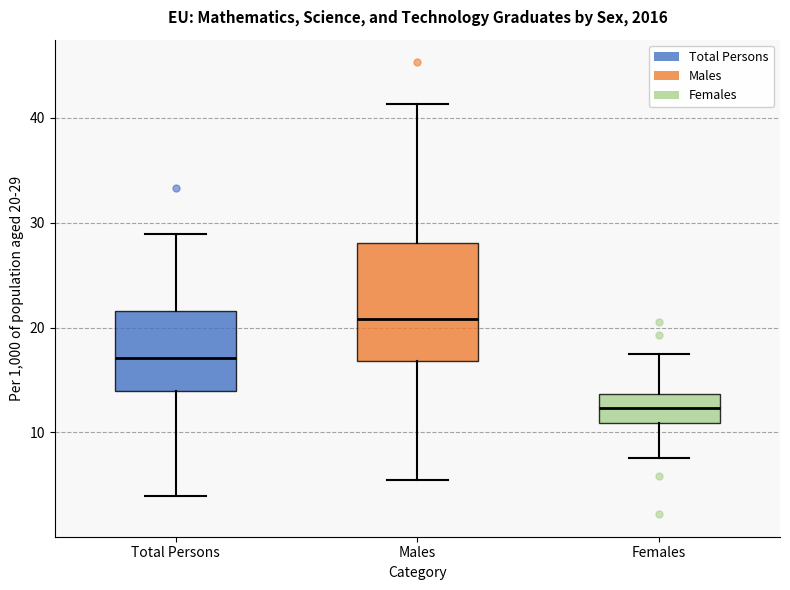

Reading left to right, read every box against the y-axis: the position of its median line, the range the box covers, and the ends of its whiskers. The values are not printed on the chart, so give them approximately, as read against the axis.

Total Persons: median 17, box 14 to 22, whiskers 4 to 29
Males: median 21, box 17 to 28, whiskers 6 to 41
Females: median 12, box 11 to 14, whiskers 8 to 18